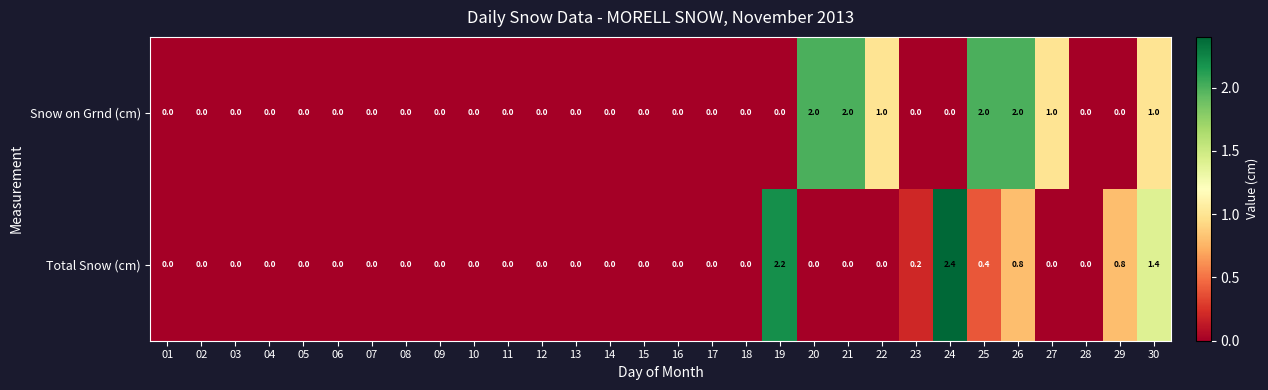

Which series has the largest range (max minus min)?

Total Snow (cm)